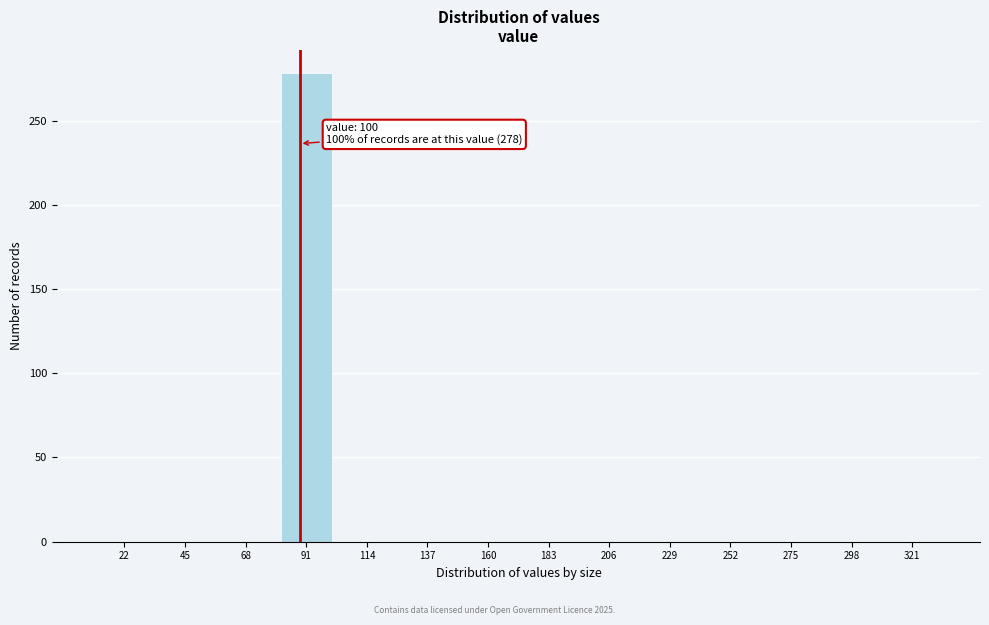

Reading left to right, transcribe all the data shown in this chart.

22=0	45=0	68=0	91=278	114=0	137=0	160=0	183=0	206=0	229=0	252=0	275=0	298=0	321=0